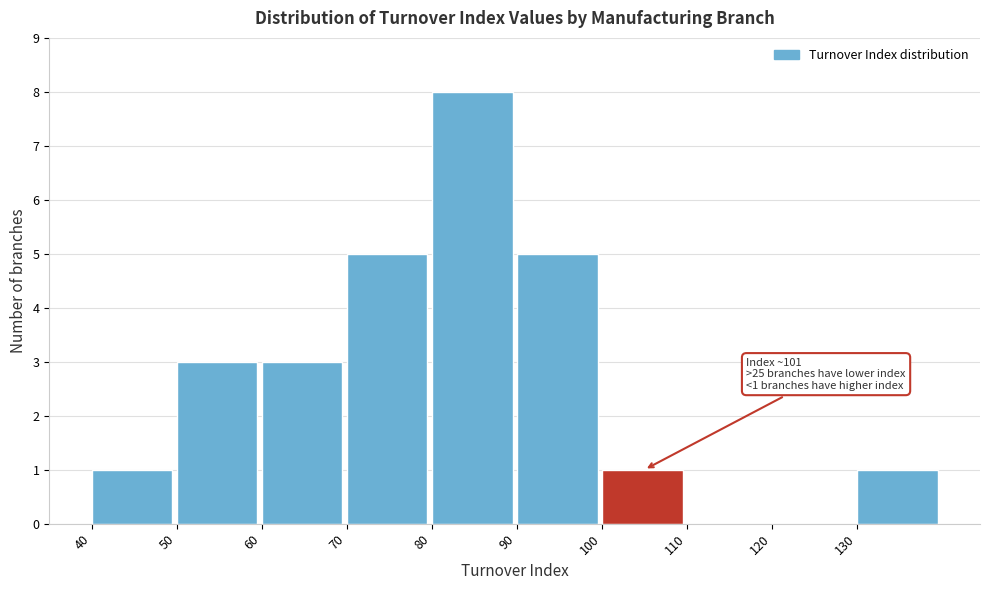

Over which range of the x-axis is the bar tallest?

80 to 90